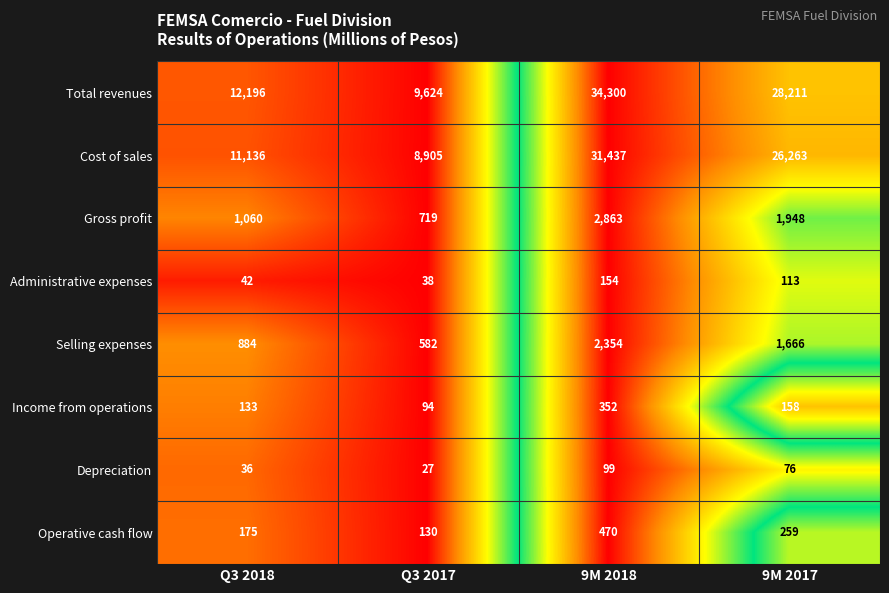

How many categories are shown in the chart?

4